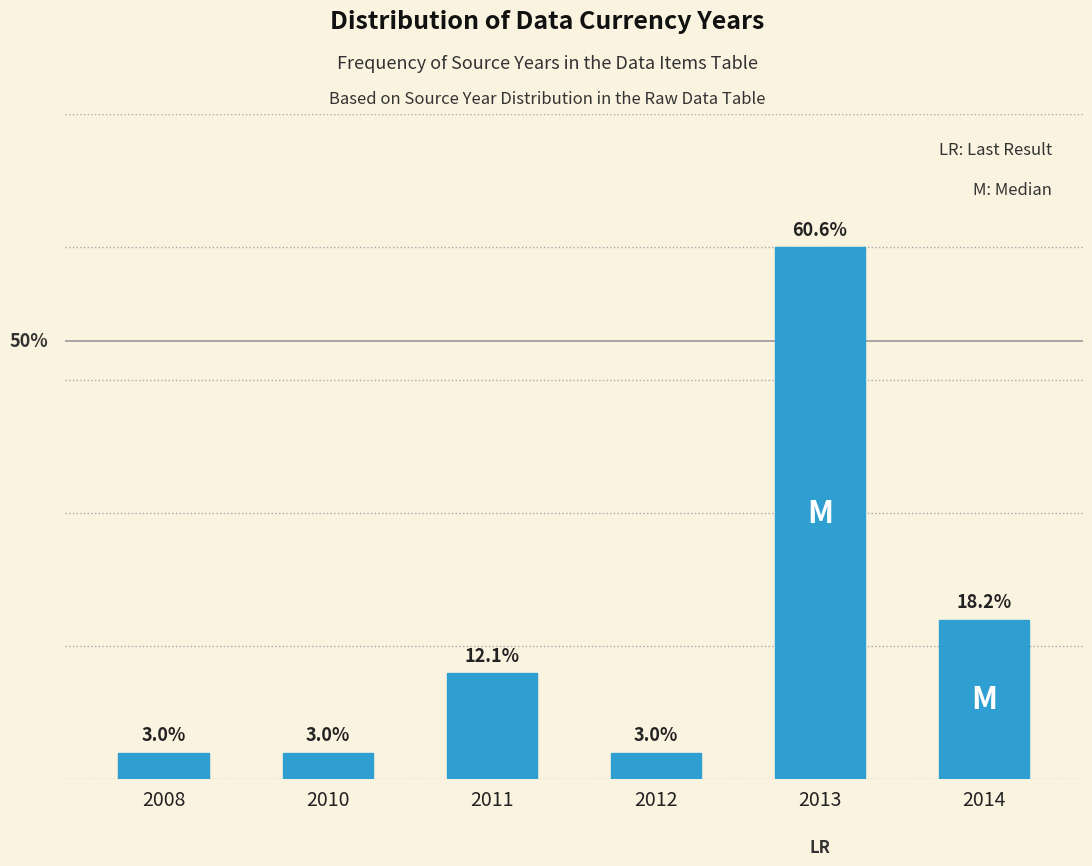

Are the bars horizontal?

No